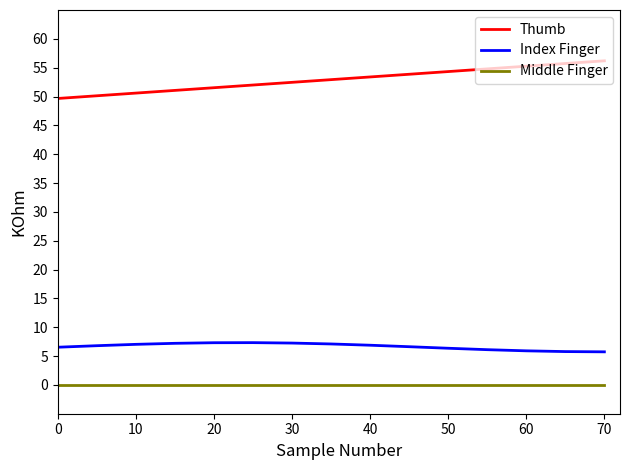

Rank the series by their maximum value, from highest to lowest.

Thumb, Index Finger, Middle Finger